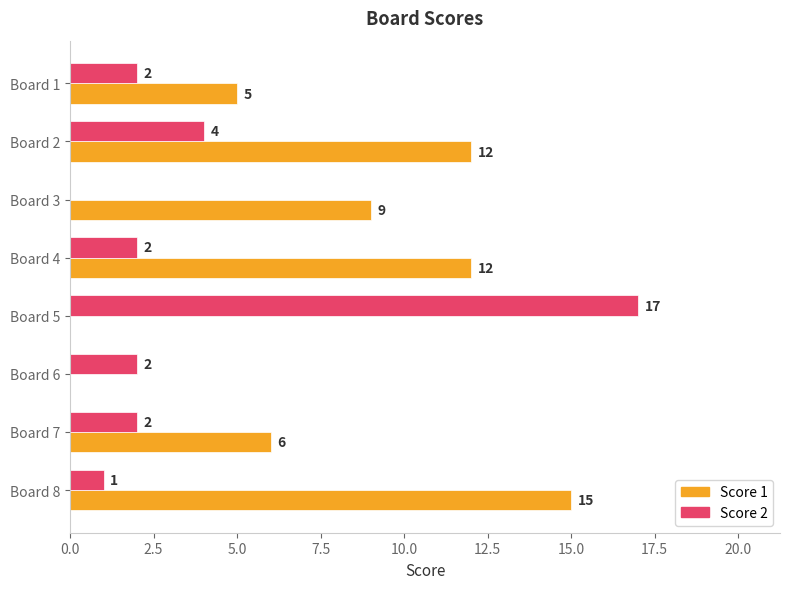

How many series are shown in this chart?

2